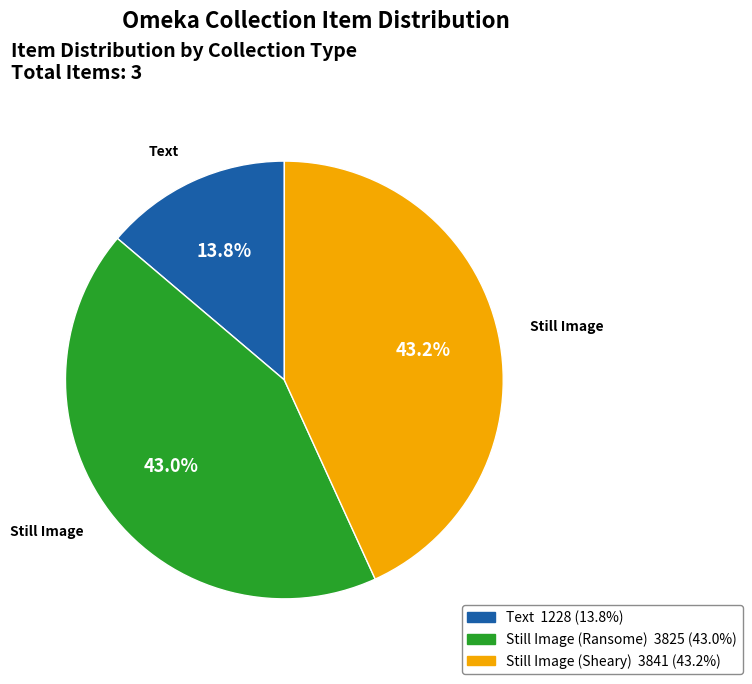

Does any single category account for the majority?

No